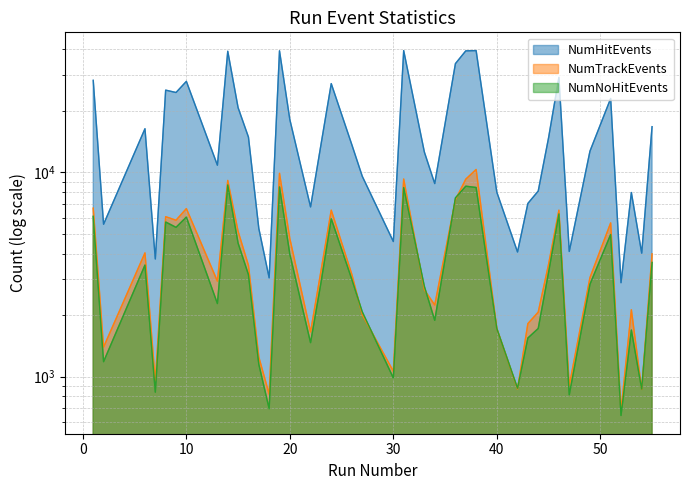

What is the value of the NumTrackEvents point at the 36th from the left?

5652